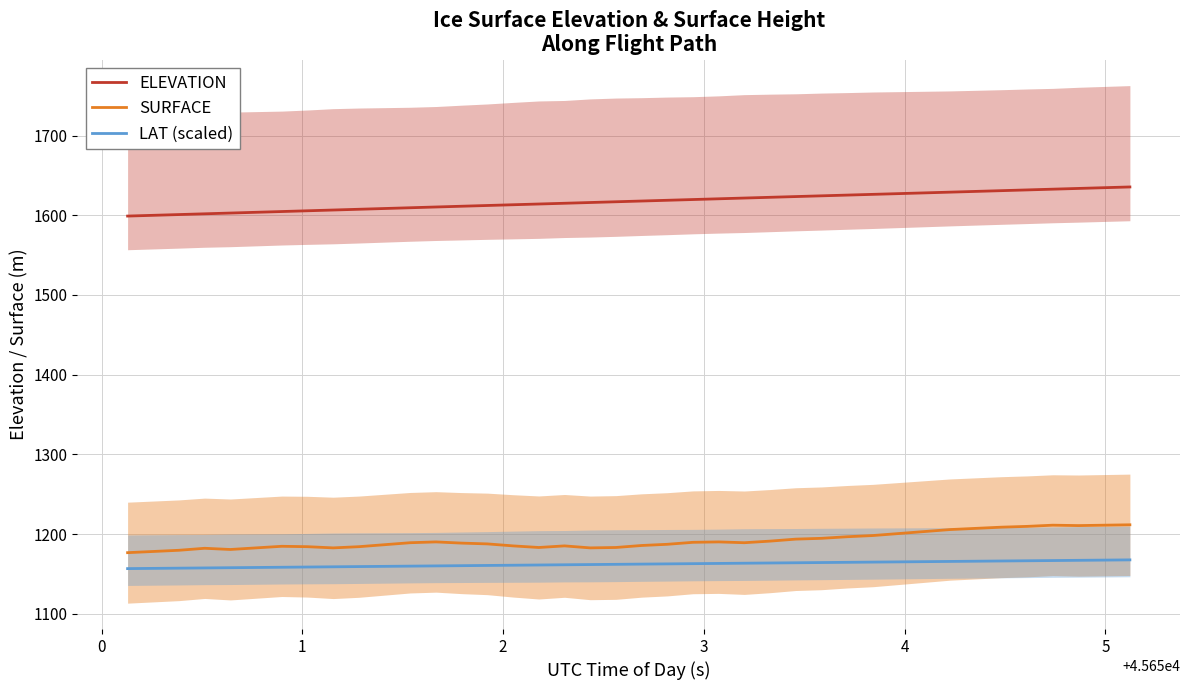

True or false: ELEVATION and LAT (scaled) intersect in this chart.

False